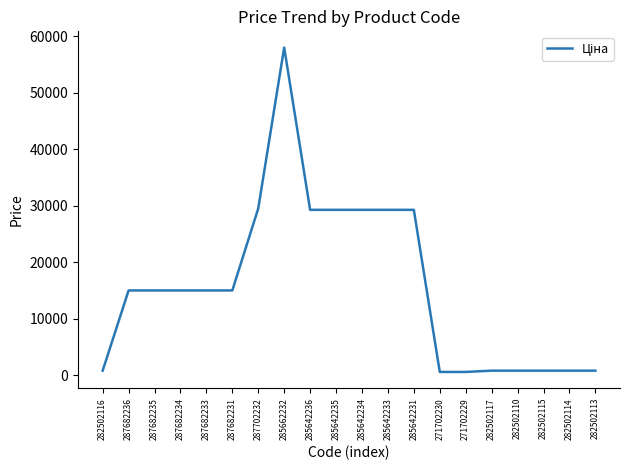

How many series are shown in this chart?

1